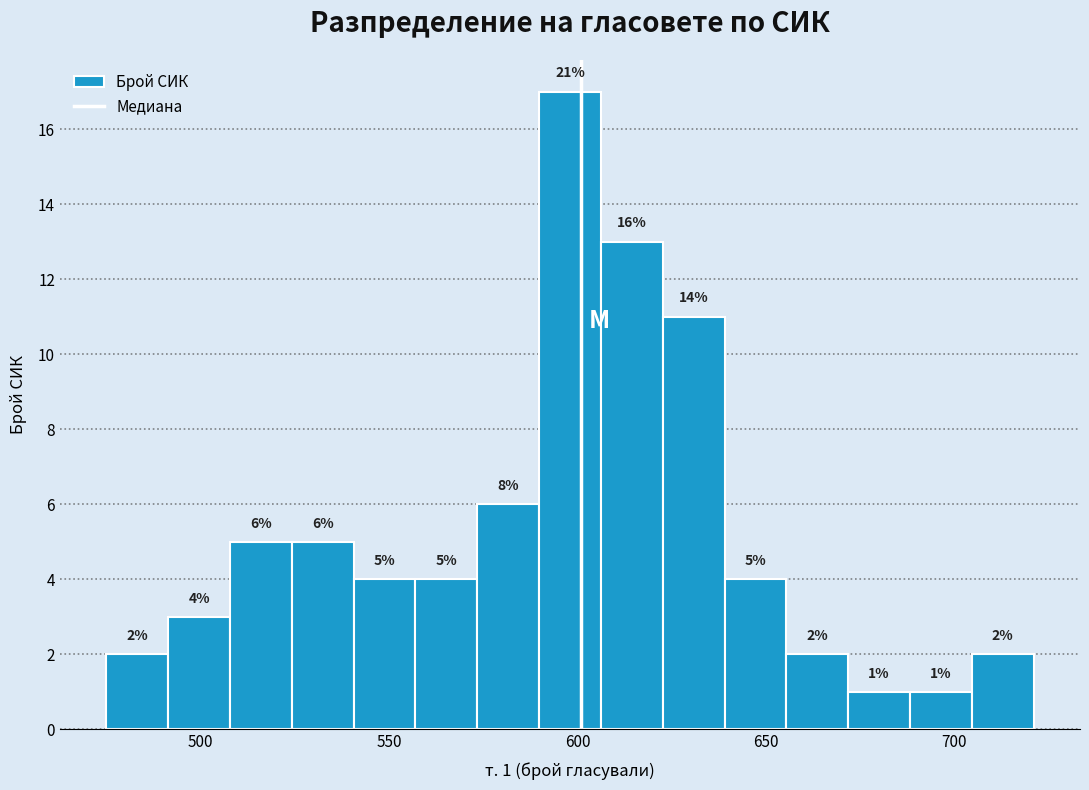

Around what value on the x-axis is the tallest bar? Give the approximate position of its centre, as read against the axis.

600